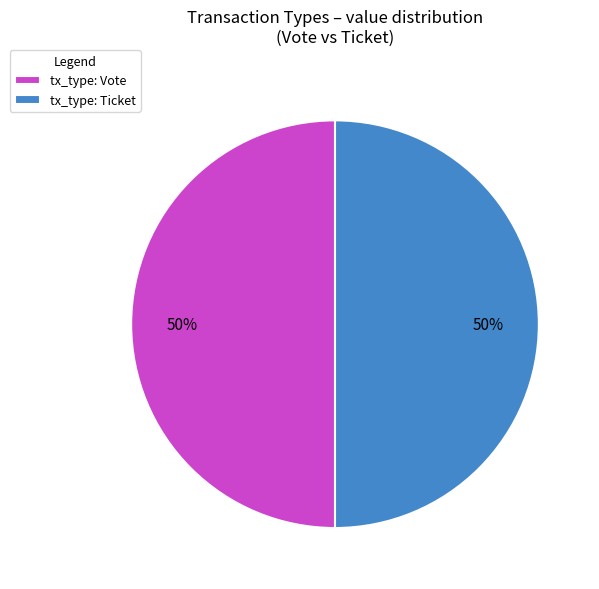

To the nearest percent, what portion does tx_type: Vote represent?

50%